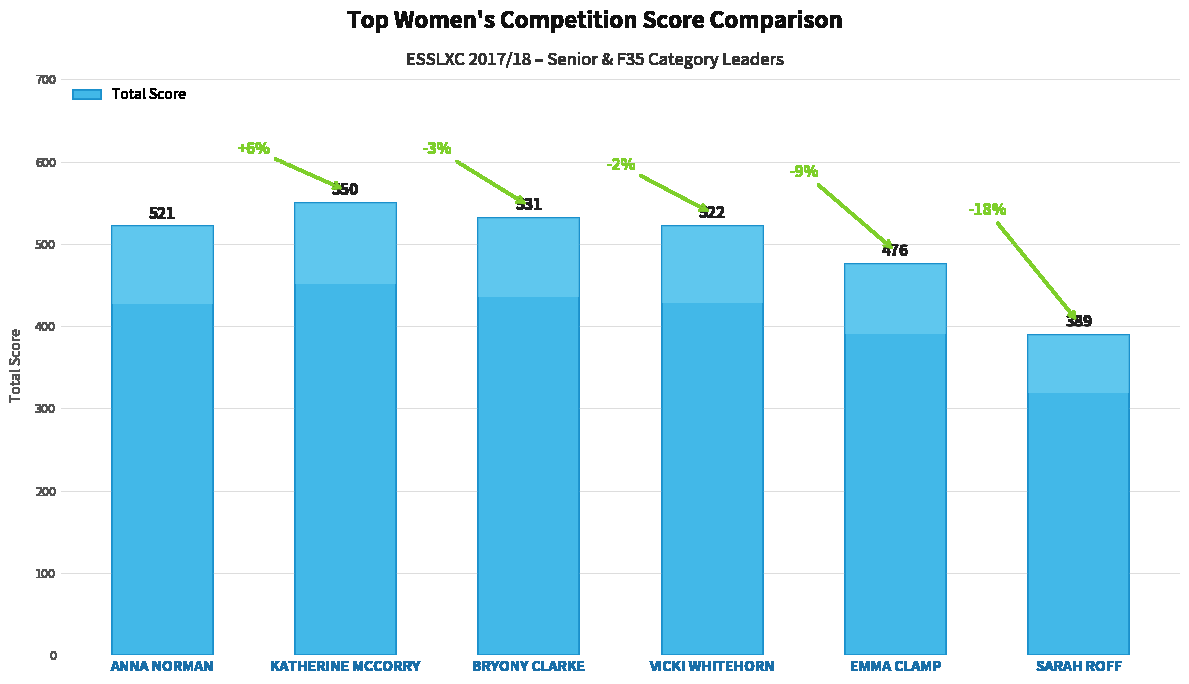

Does the chart contain any negative values?

No